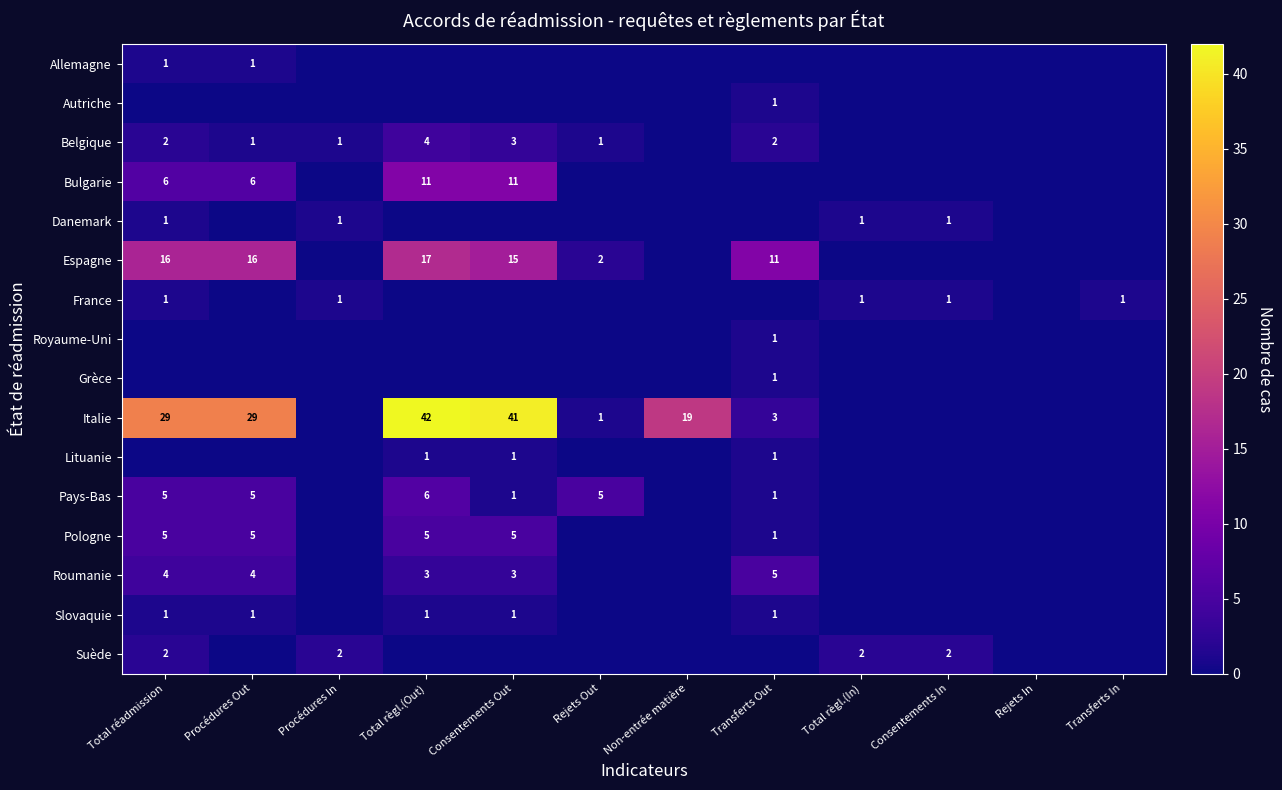

Which has a higher value, Transferts Out or Total règl.(In)?

Transferts Out